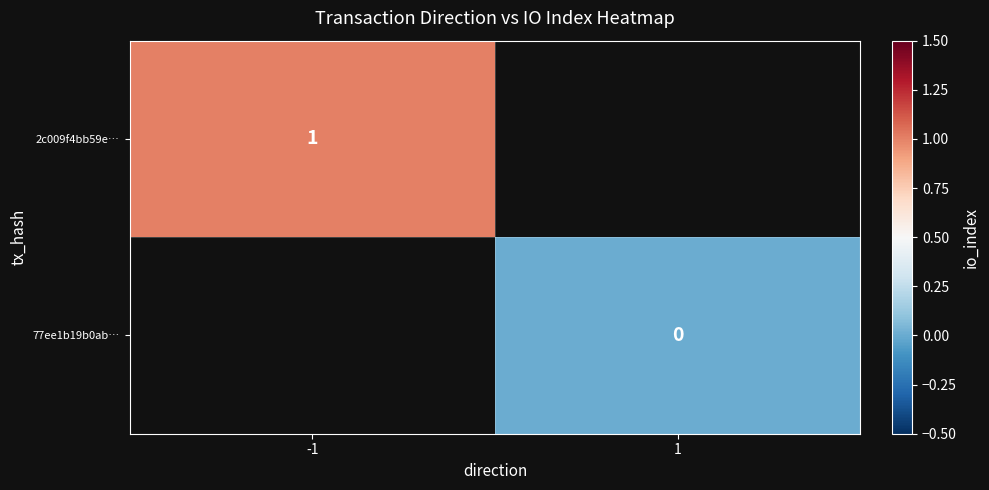

Which category has the lowest value across all series?

1